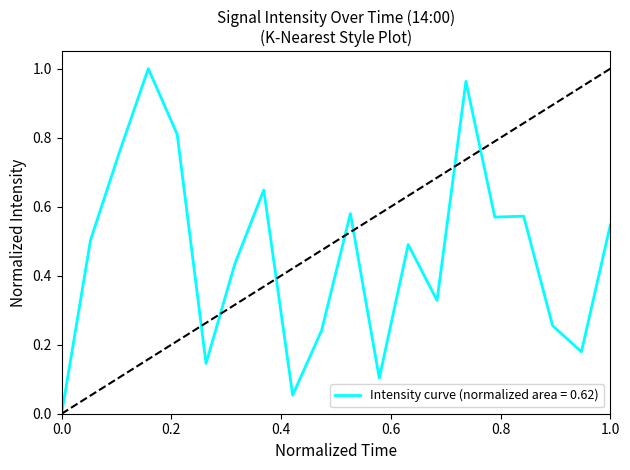

Is this an area chart (filled region under the line)?

No